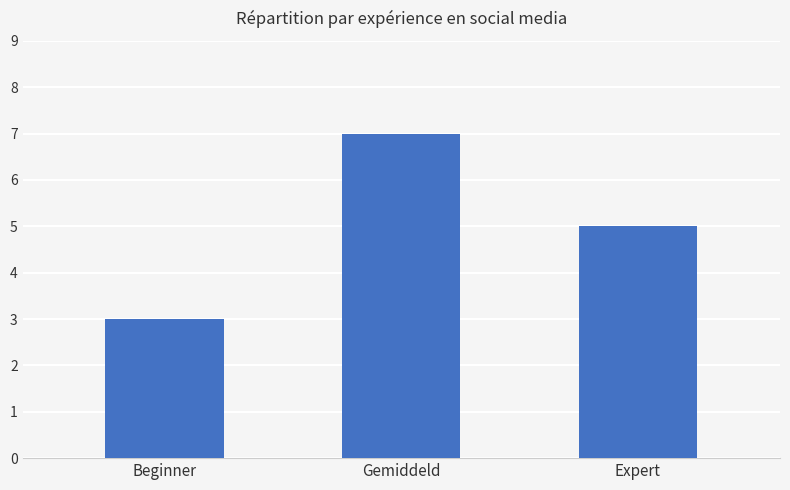

What is the difference between the second highest and minimum values?

2